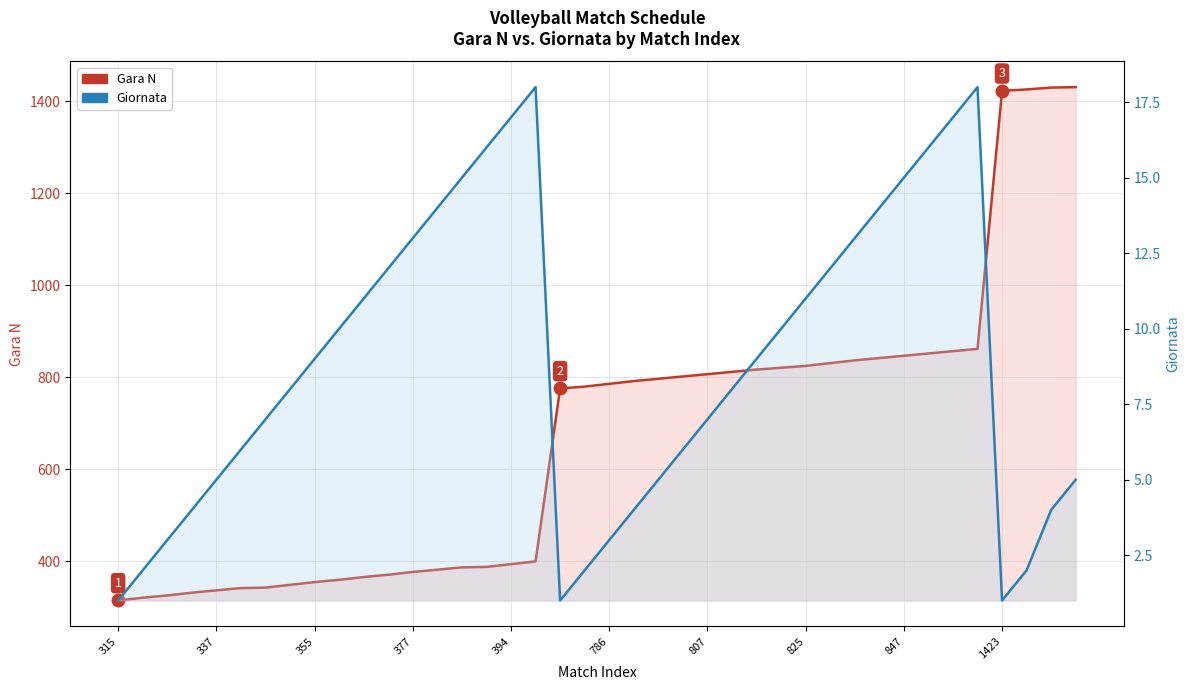

Which series has the largest total across all categories?

Gara N